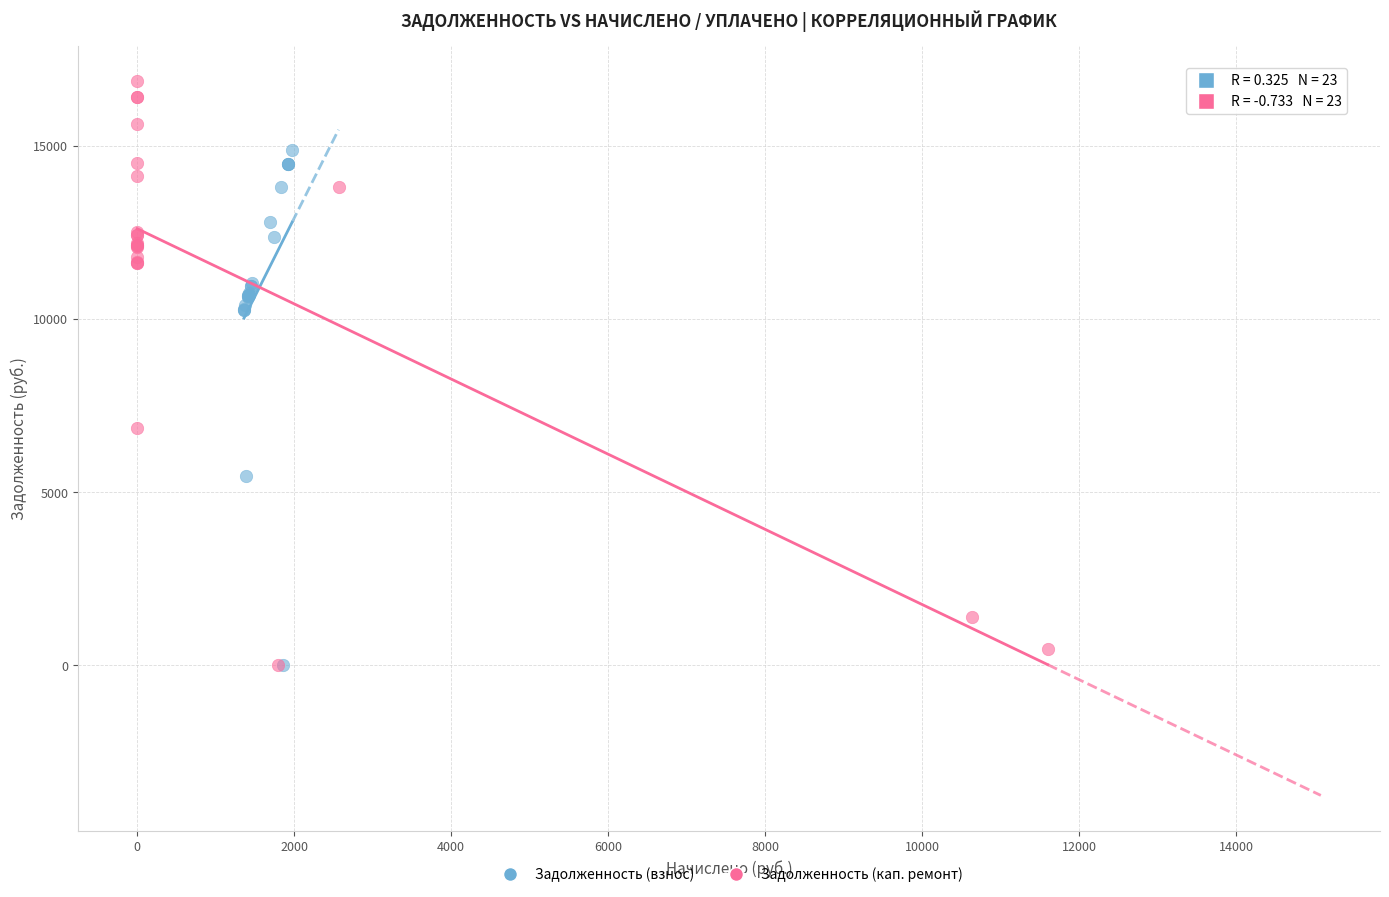

Which series reaches the maximum Y coordinate?

Задолженность (кап. ремонт)